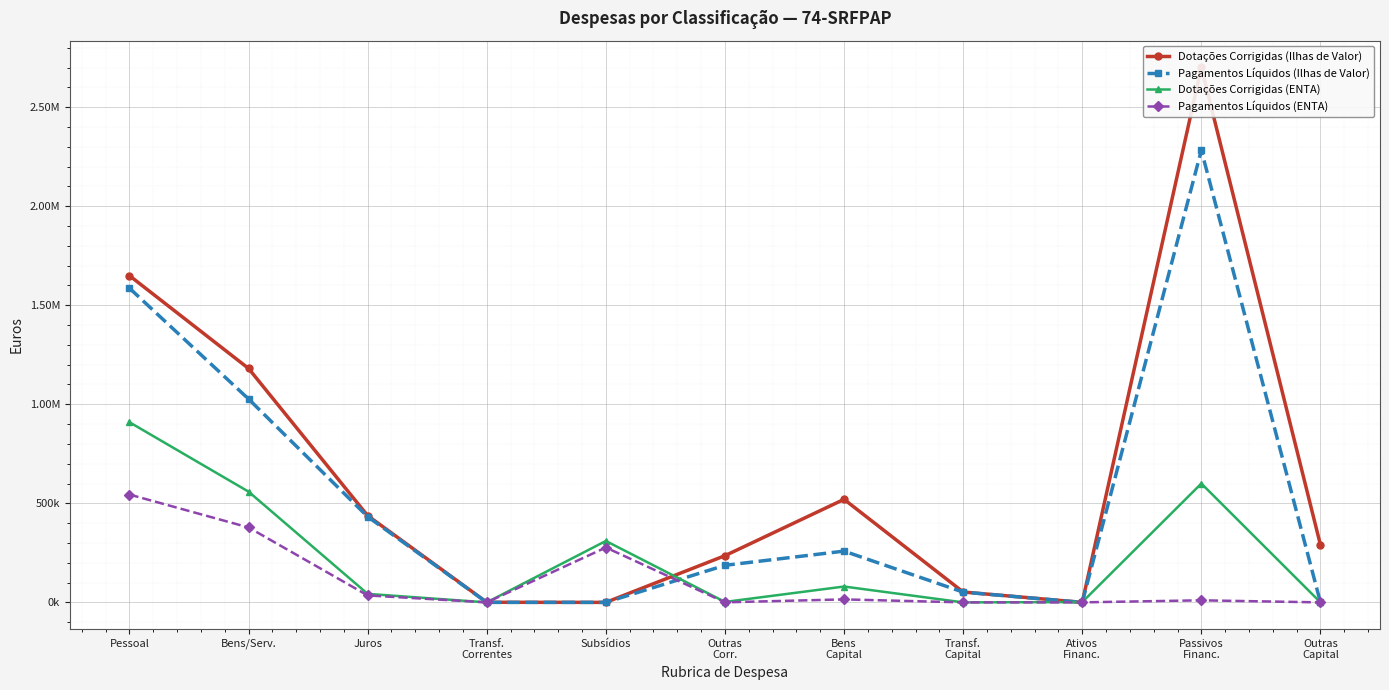

What is the label of the 10th point from the left?

Passivos
Financ.